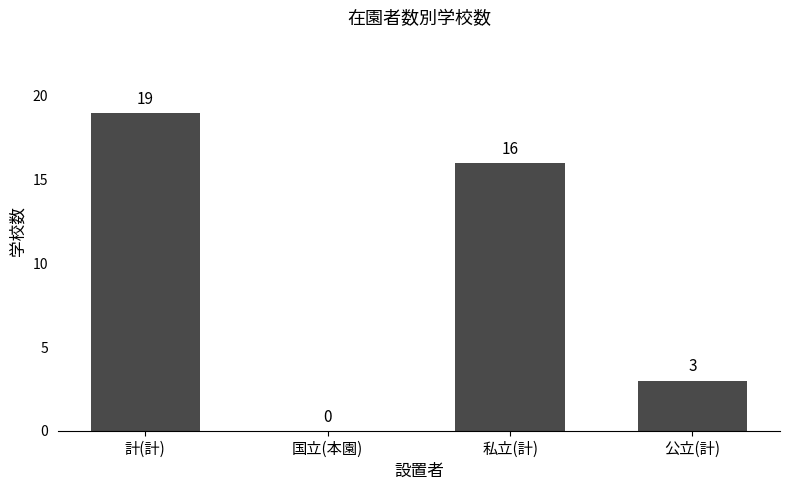

Is it true that the value at 私立(計) is 16?

True